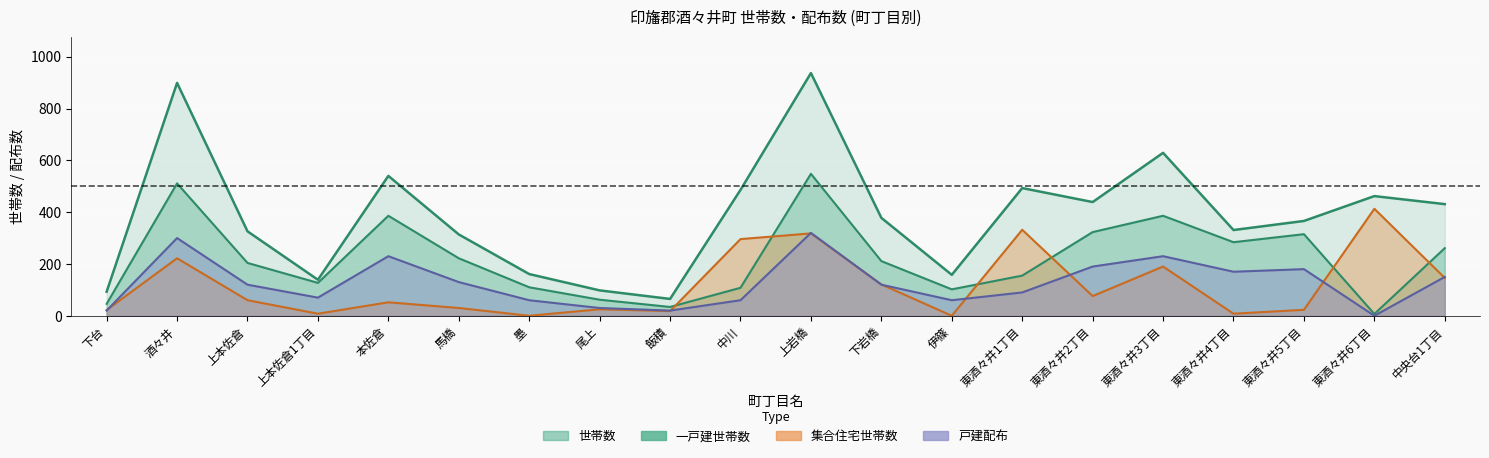

True or false: 戸建配布 and 集合住宅世帯数 intersect in this chart.

True